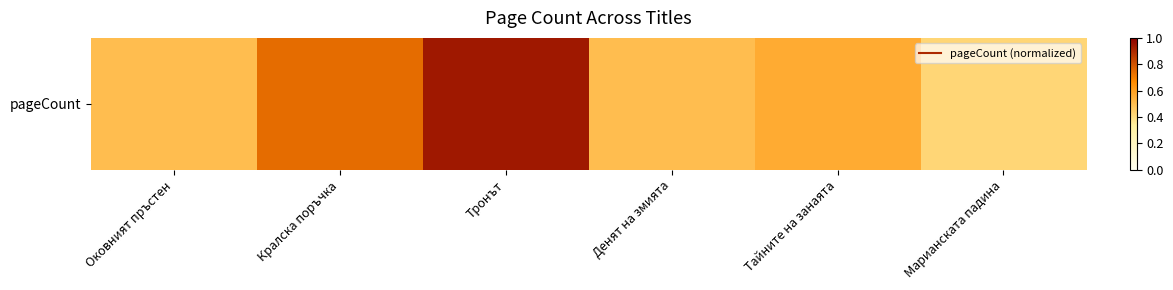

What is the change in value from Кралска поръчка to Марианската падина?

-0.3